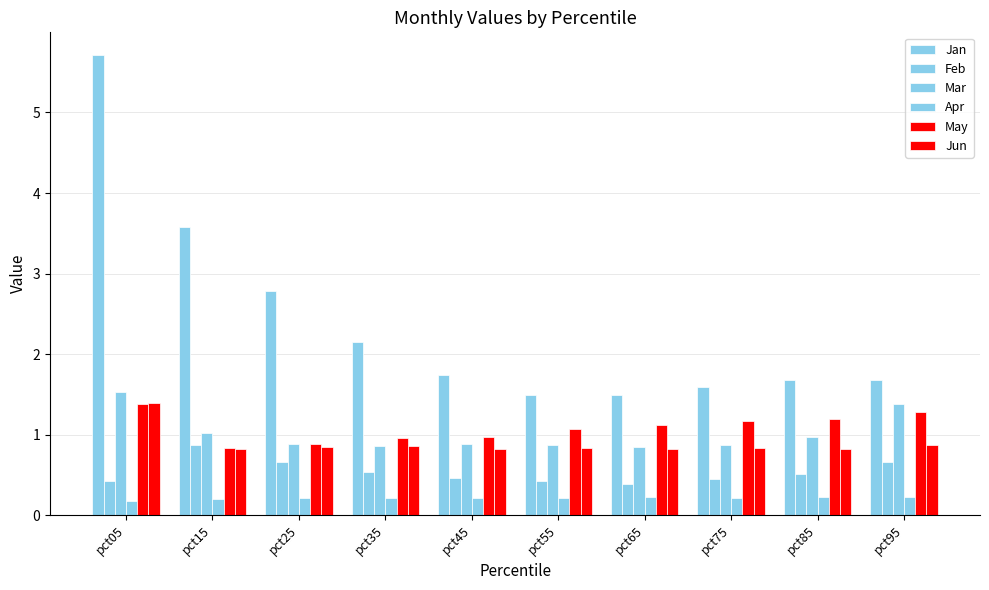

The value of Mar at pct25 is 0.4. True or false?

False